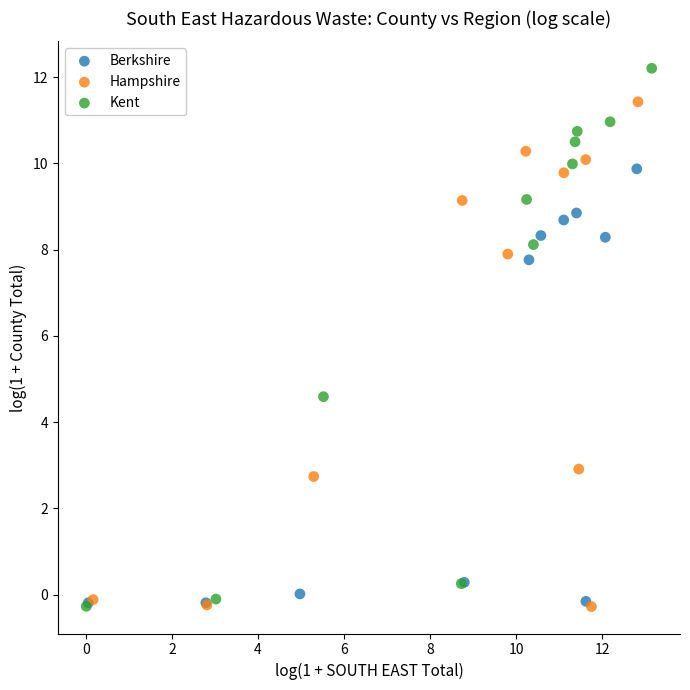

Which series reaches the maximum Y coordinate?

Kent